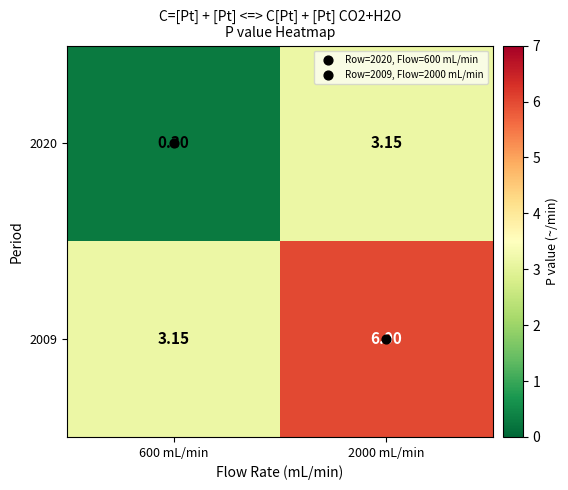

Is the value of 2009 at 2000 mL/min greater than the value of 2020 at 2000 mL/min?

Yes